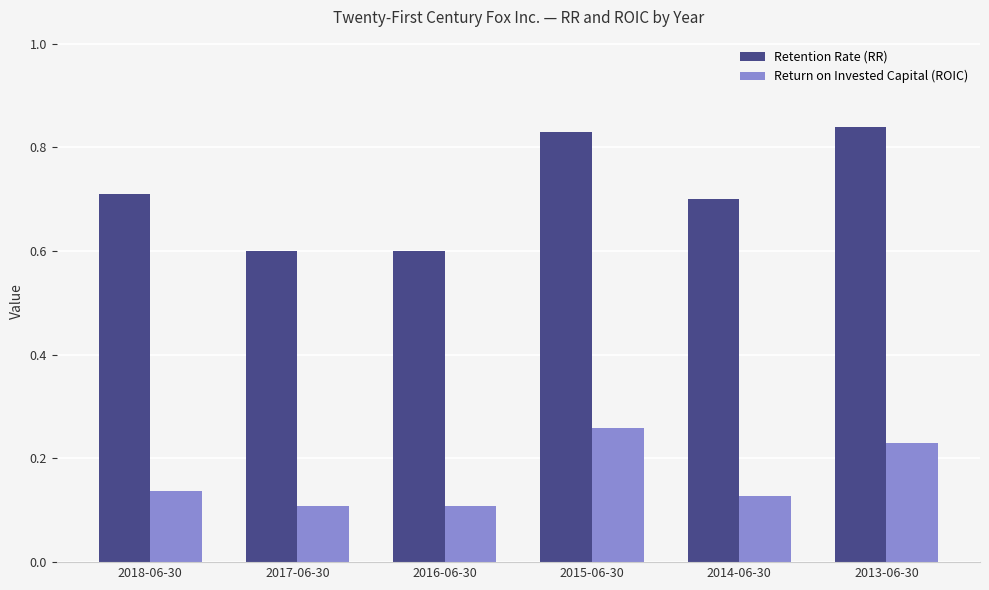

Which series has the largest total across all categories?

Retention Rate (RR)